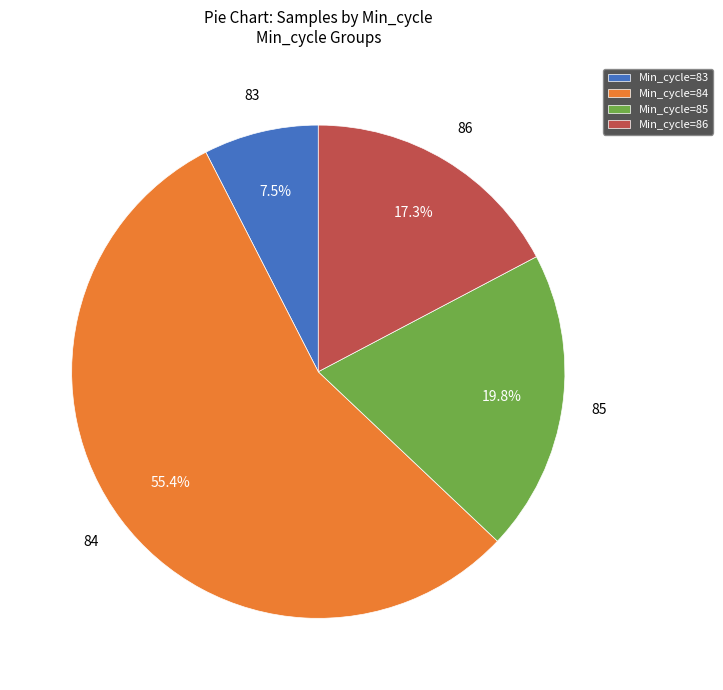

Between Min_cycle=83 and Min_cycle=85, which is larger?

Min_cycle=85